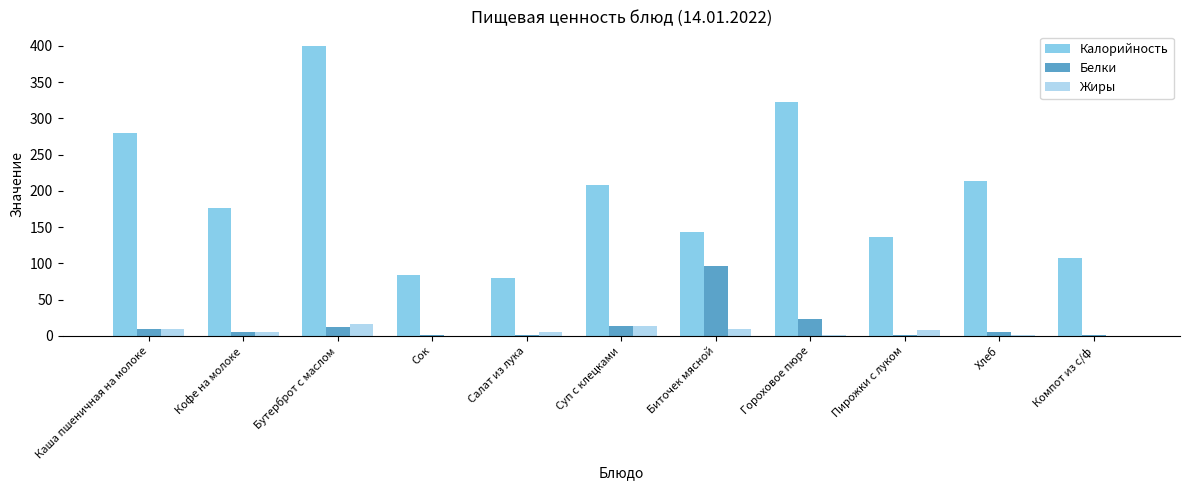

What is the maximum value for Жиры?

17.0